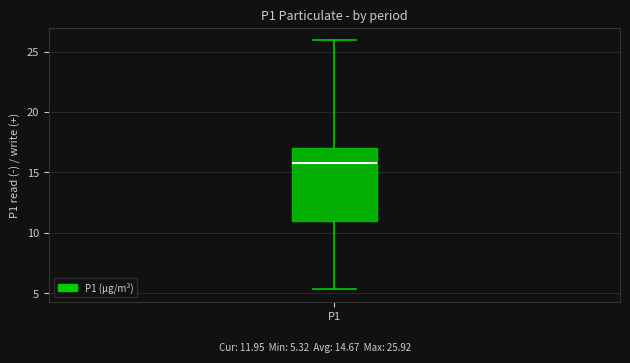

Read this box plot against the y-axis: the position of the median line, the range covered by the box, and the ends of both whiskers. The values are not printed on the chart, so give them approximately, as read against the axis.

median 16.0, box 11.0 to 17.0, whiskers 5.5 to 26.0